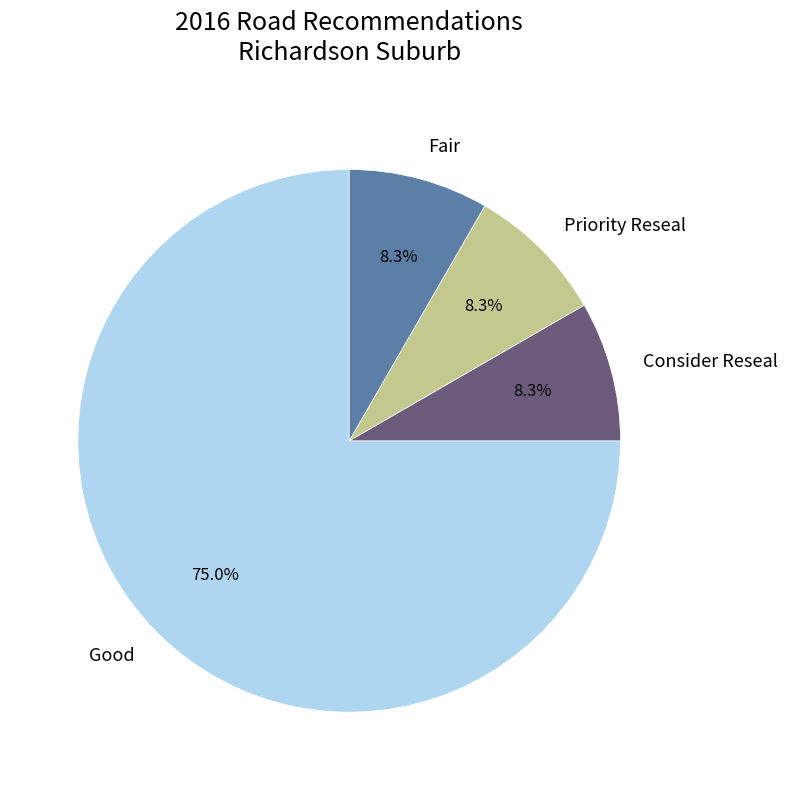

What portion of the pie excludes Priority Reseal?

91.7%